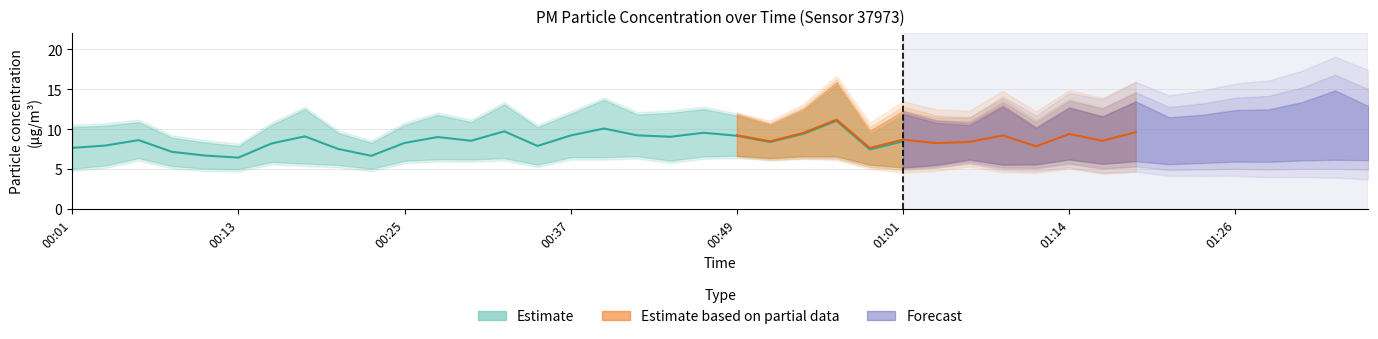

What value does the P1 series have at 01:26?

10.8